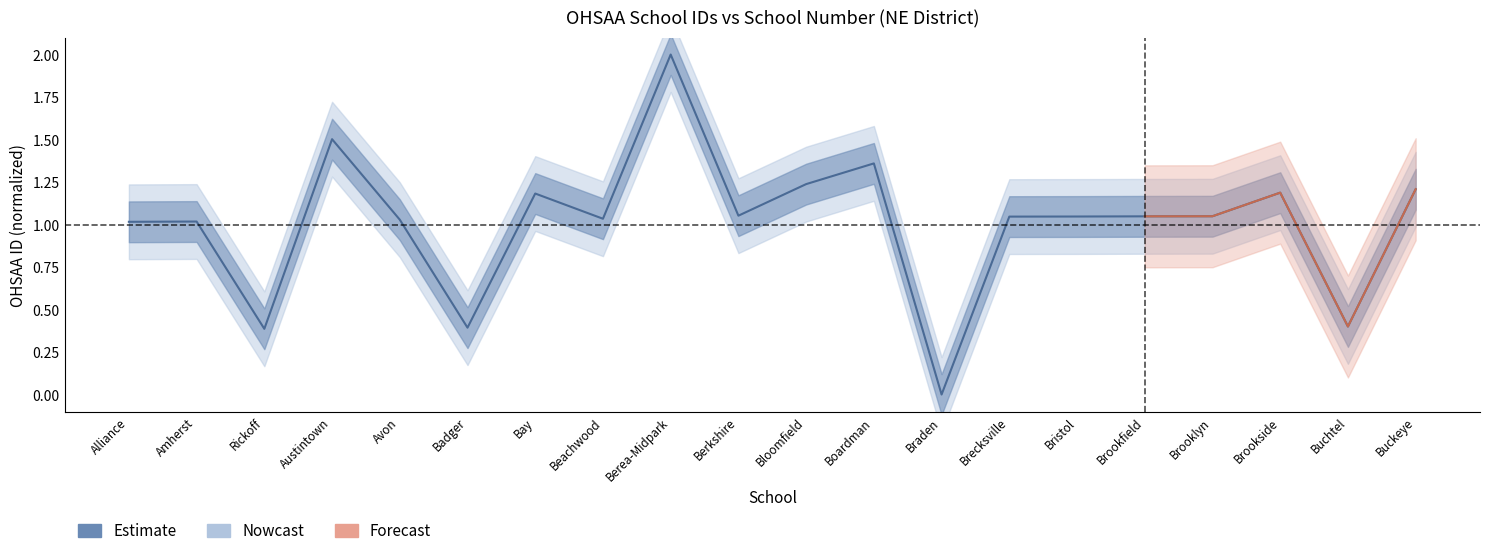

How many interior local valleys (lower than both neighbors) does the data have?

6